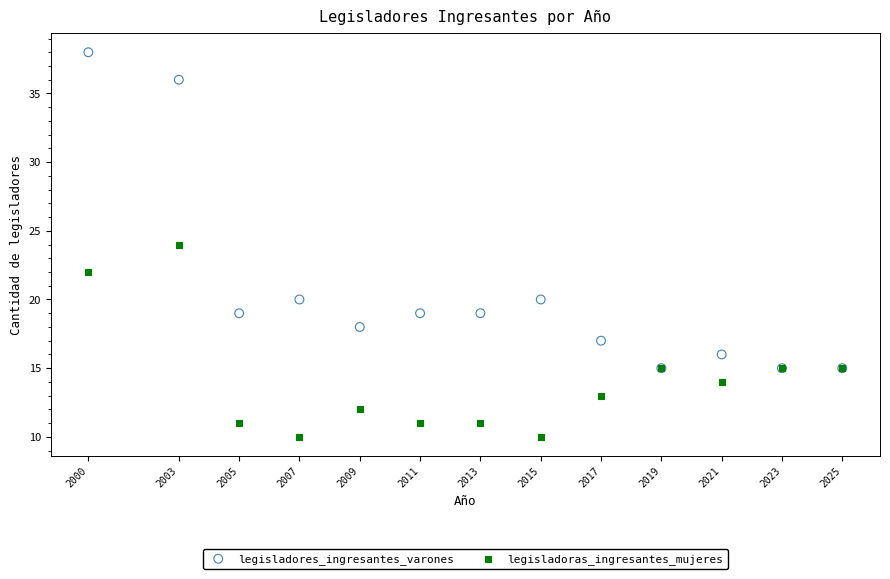

Which series reaches the minimum Y coordinate?

legisladoras_ingresantes_mujeres